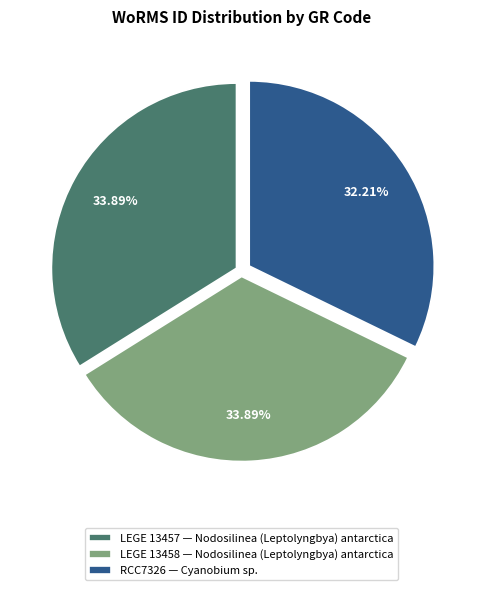

Does LEGE 13458 account for over 50% of the chart?

No